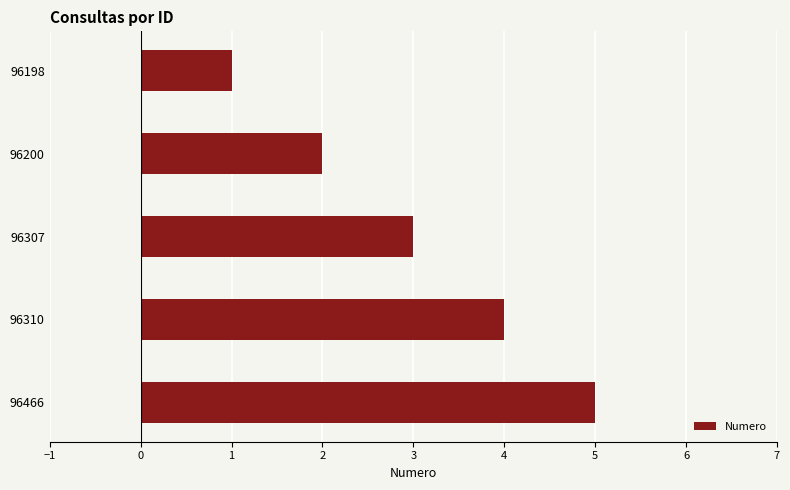

Which category has the lowest value across all series?

96198